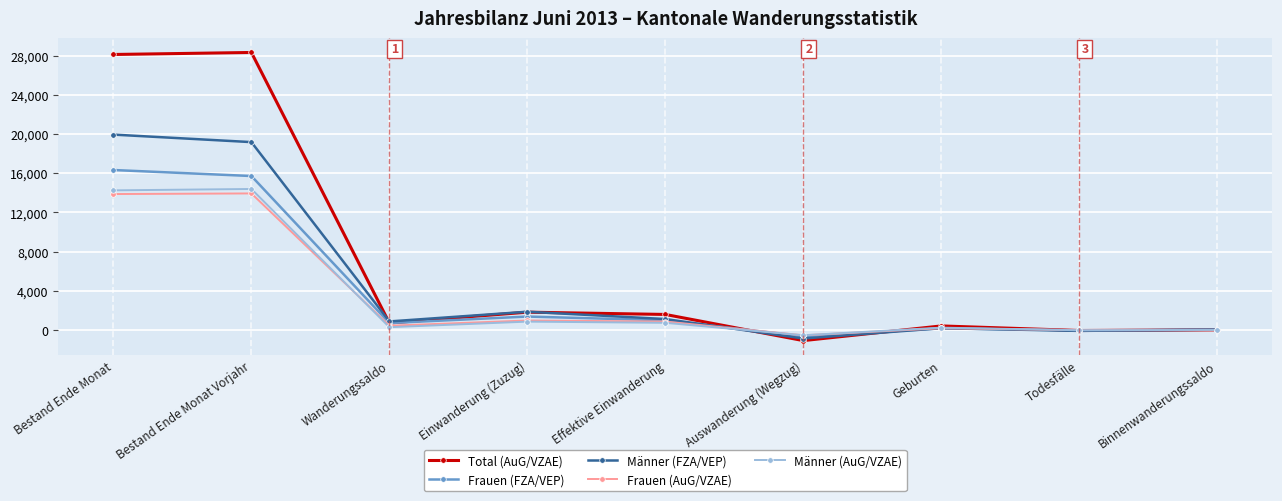

At which label does Frauen (FZA/VEP) first exceed 701?

Bestand Ende Monat